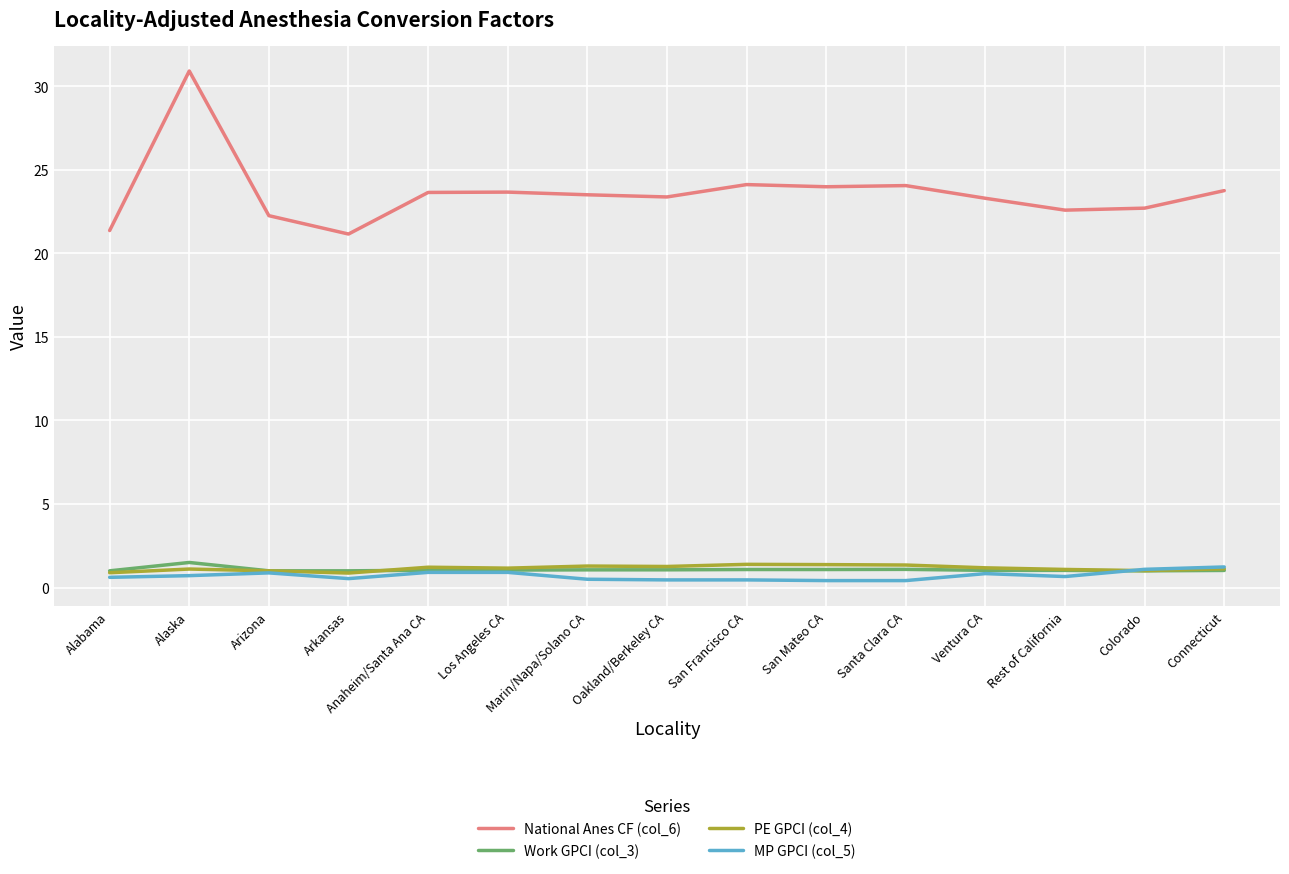

What is the minimum value for National Anes CF (col_6)?

21.2